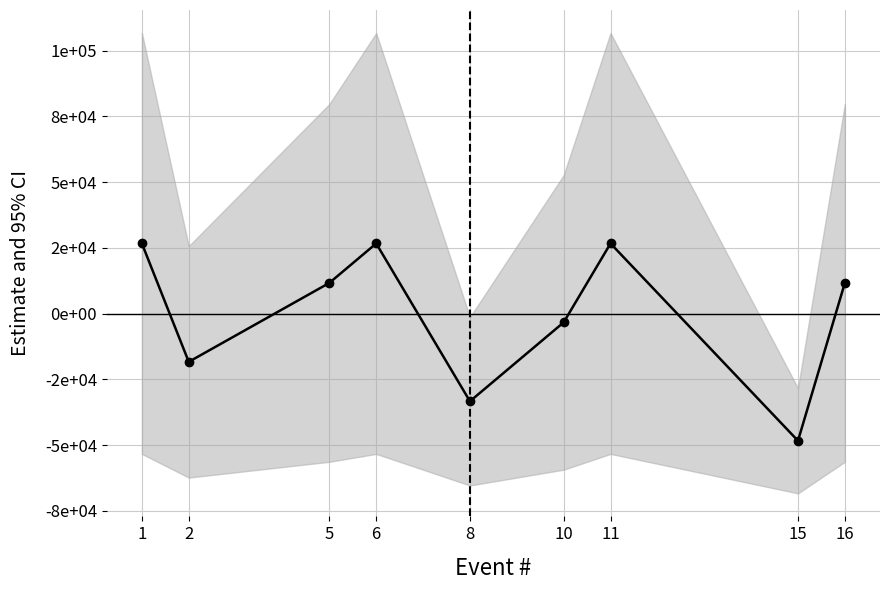

At which category does the data reach its first local valley?

2